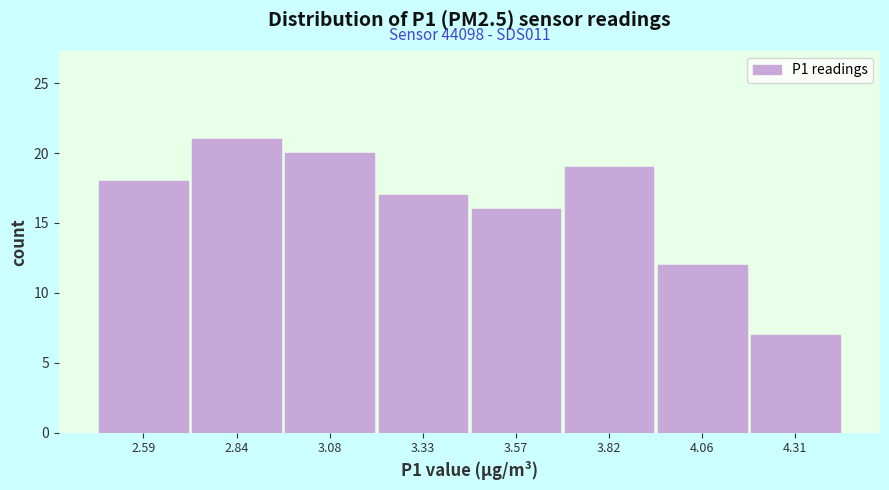

Which range on the x-axis has the tallest bar?

2.715 to 2.960